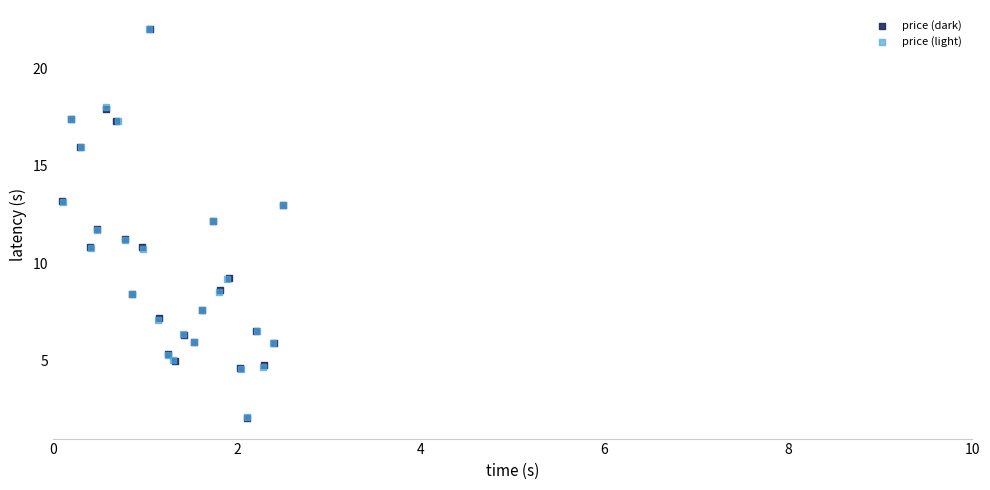

Which series has the widest spread of Y values?

price (dark)